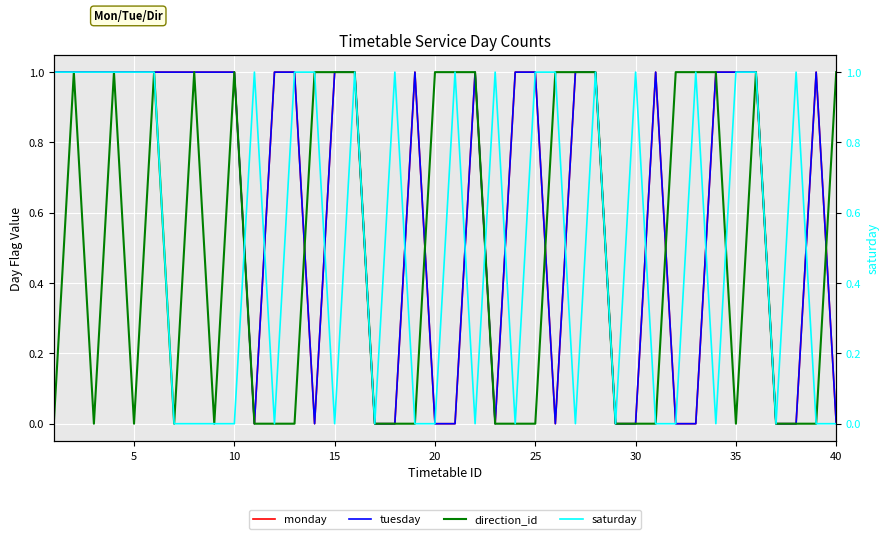

Reading left to right, transcribe all the data shown in this chart.

monday: 1	1	1	1	1	1	1	1	1	1	0	1	1	0	1	1	0	0	1	0	0	1	0	1	1	0	1	1	0	0	1	0	0	1	1	1	0	0	1	0
tuesday: 1	1	1	1	1	1	1	1	1	1	0	1	1	0	1	1	0	0	1	0	0	1	0	1	1	0	1	1	0	0	1	0	0	1	1	1	0	0	1	0
direction_id: 0	1	0	1	0	1	0	1	0	1	0	0	0	1	1	1	0	0	0	1	1	1	0	0	0	1	1	1	0	0	0	1	1	1	0	1	0	0	0	1
saturday: 1	1	1	1	1	1	0	0	0	0	1	0	1	1	0	1	0	1	0	0	1	0	1	0	1	1	0	1	0	1	0	0	1	0	1	1	0	1	0	0